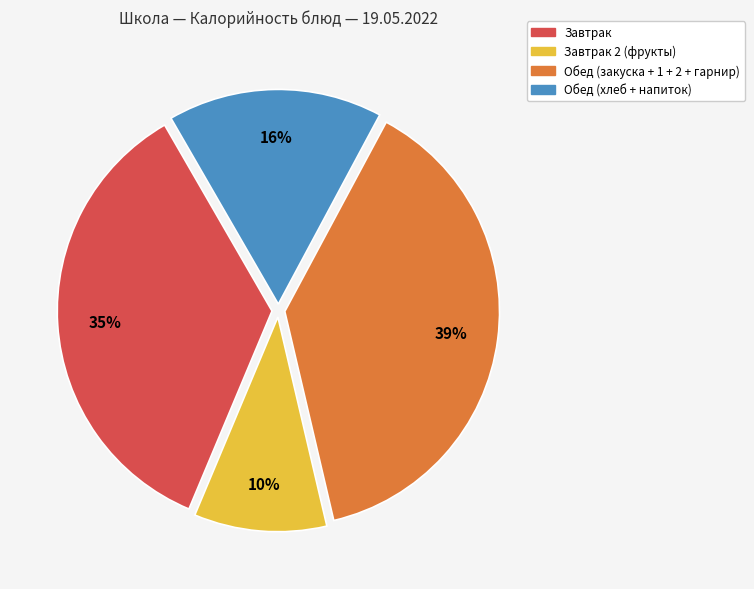

Is there a majority slice in this chart?

No